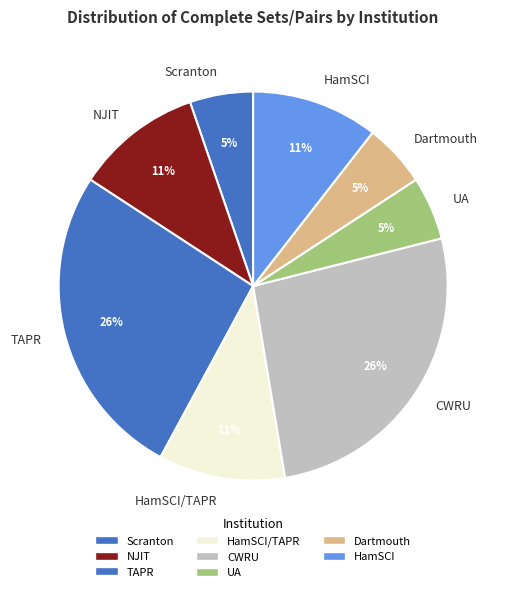

What percentage is the CWRU slice, to the nearest percent?

26%